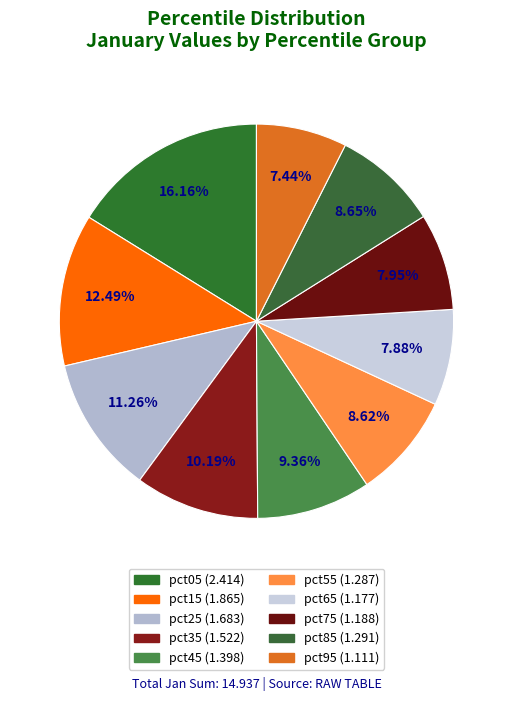

What is the ratio of the value at pct05 to the value at pct85?

1.9